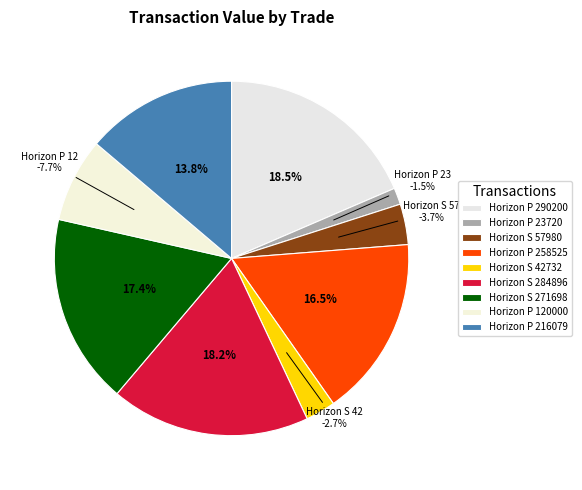

To the nearest percent, what is the difference between the 22_57980 and 22_216079 slice percentages?

10%